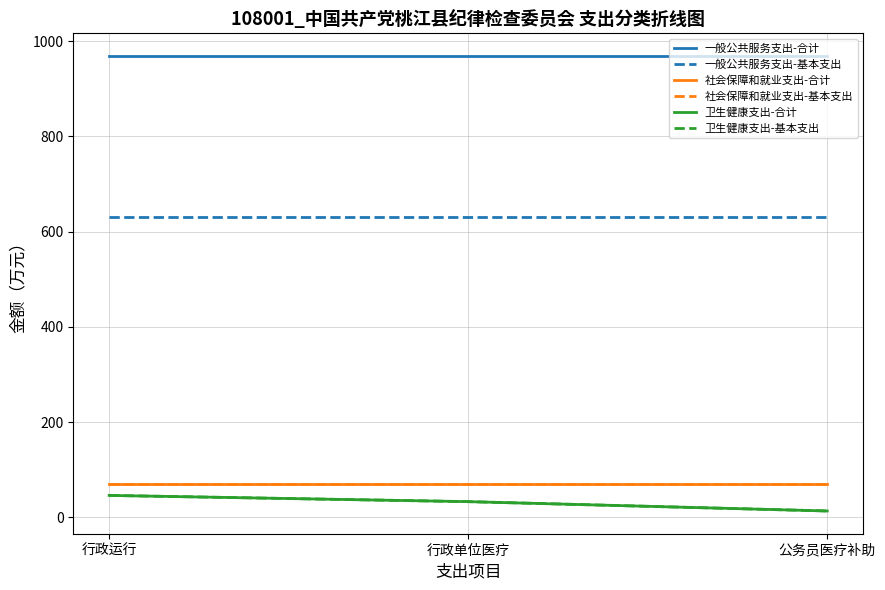

Does the chart display data point markers on the line(s)?

No